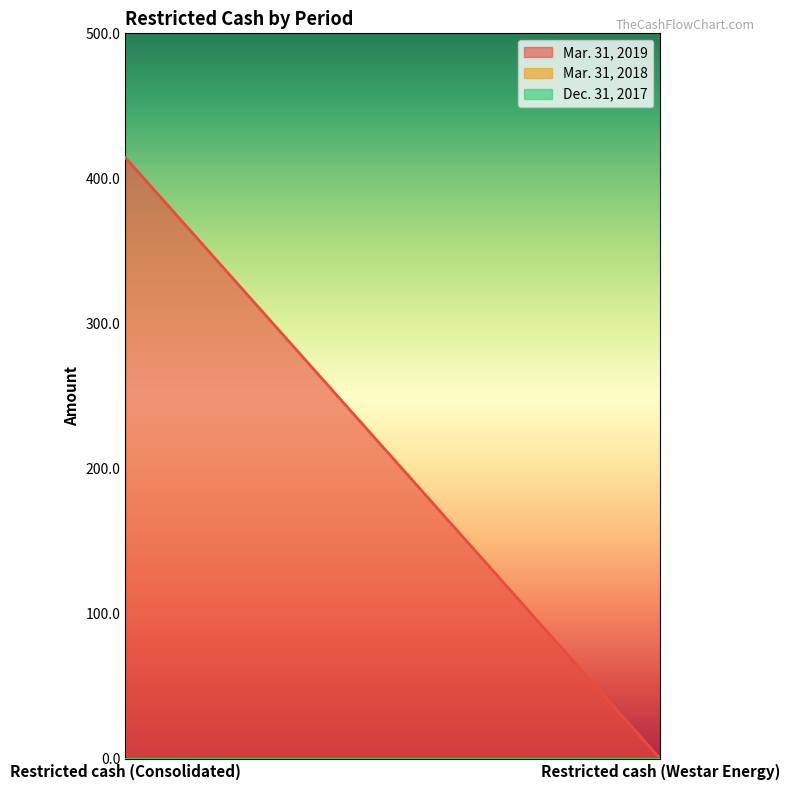

What are all the series names shown in the legend?

Mar. 31, 2019, Mar. 31, 2018, Dec. 31, 2017